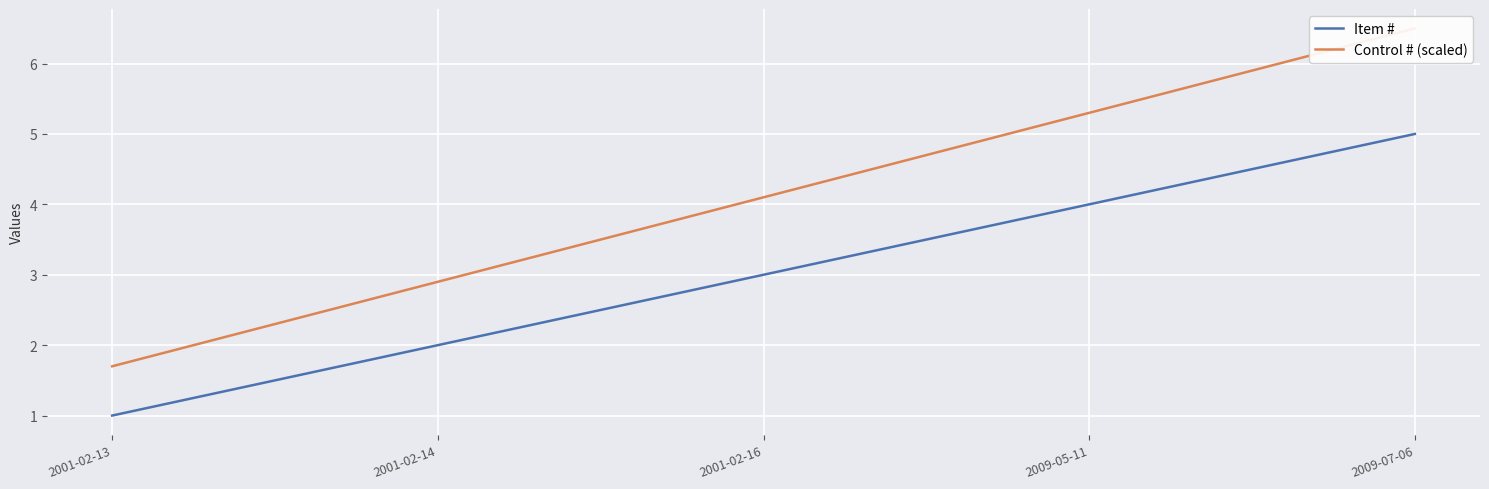

Is it true that Control # (scaled) equals 1.7 at 2001-02-13?

True